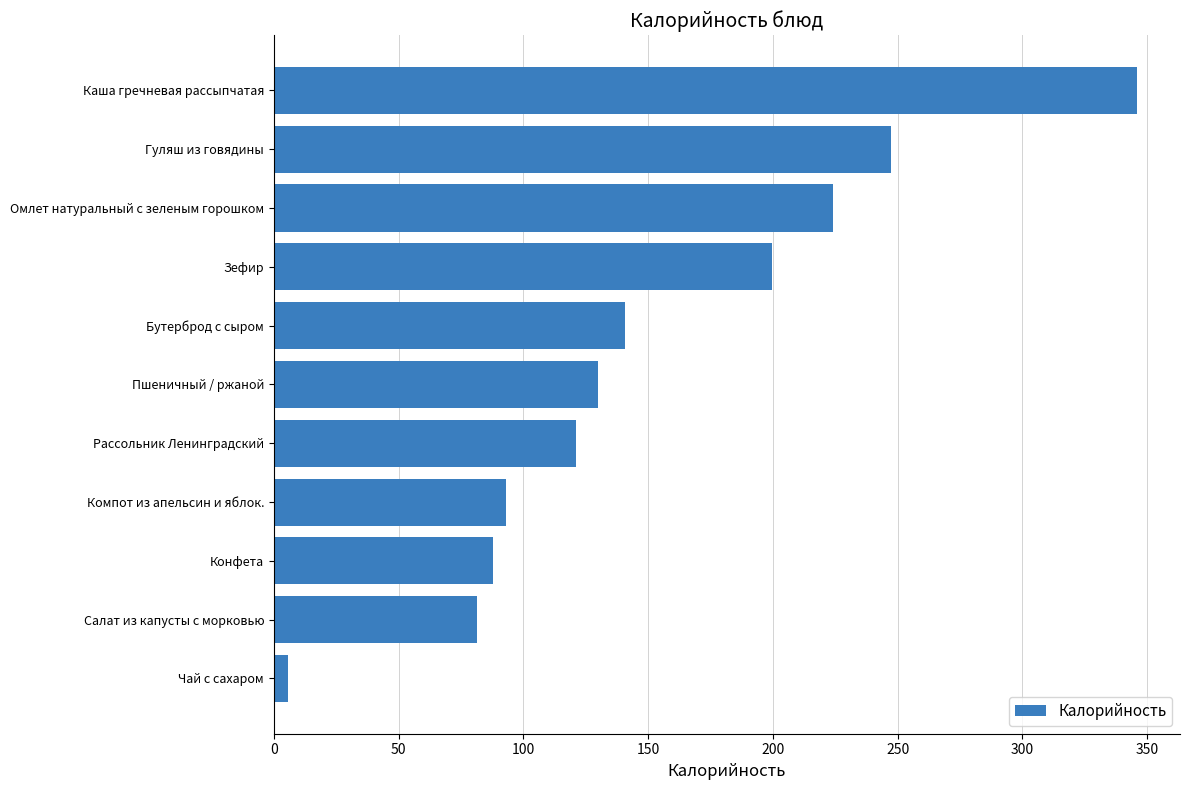

How many categories are shown in the chart?

11